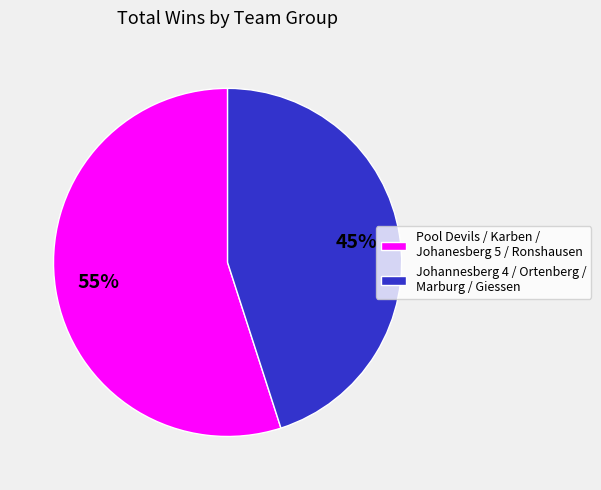

To the nearest percent, what is the difference between the largest and smallest slice percentages?

10%